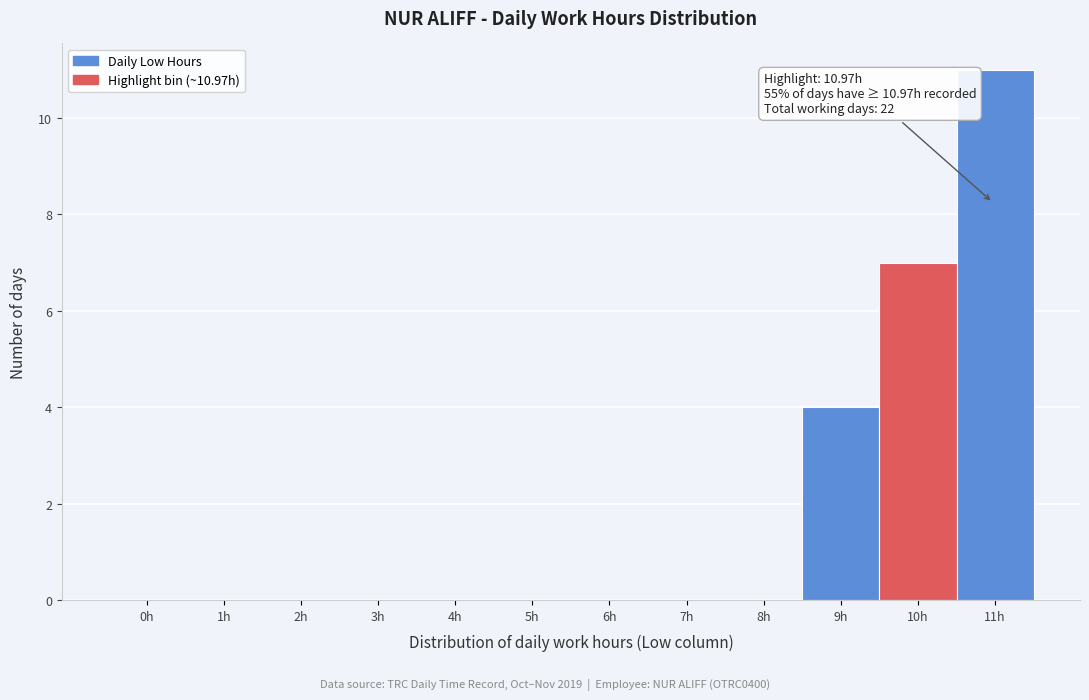

Reading left to right, extract all data points from this chart.

0h=0	1h=0	2h=0	3h=0	4h=0	5h=0	6h=0	7h=0	8h=0	9h=4	10h=7	11h=11